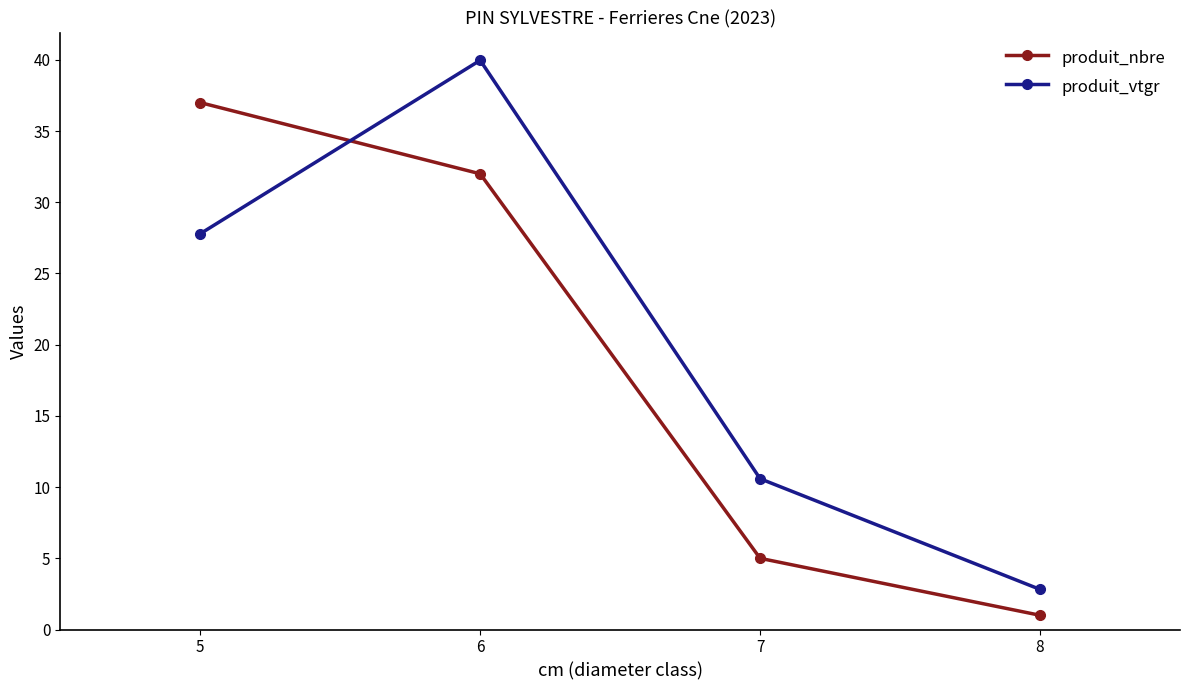

What is the value of the produit_vtgr point at the 2nd from the left?

40.0